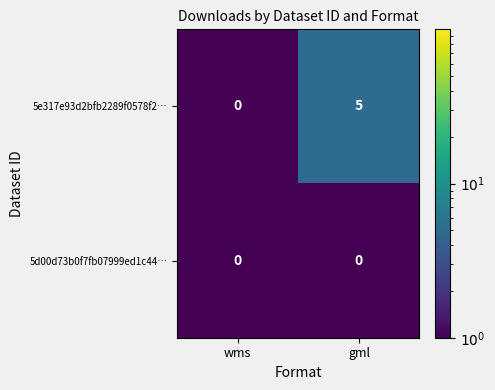

What is the greatest value displayed?

5